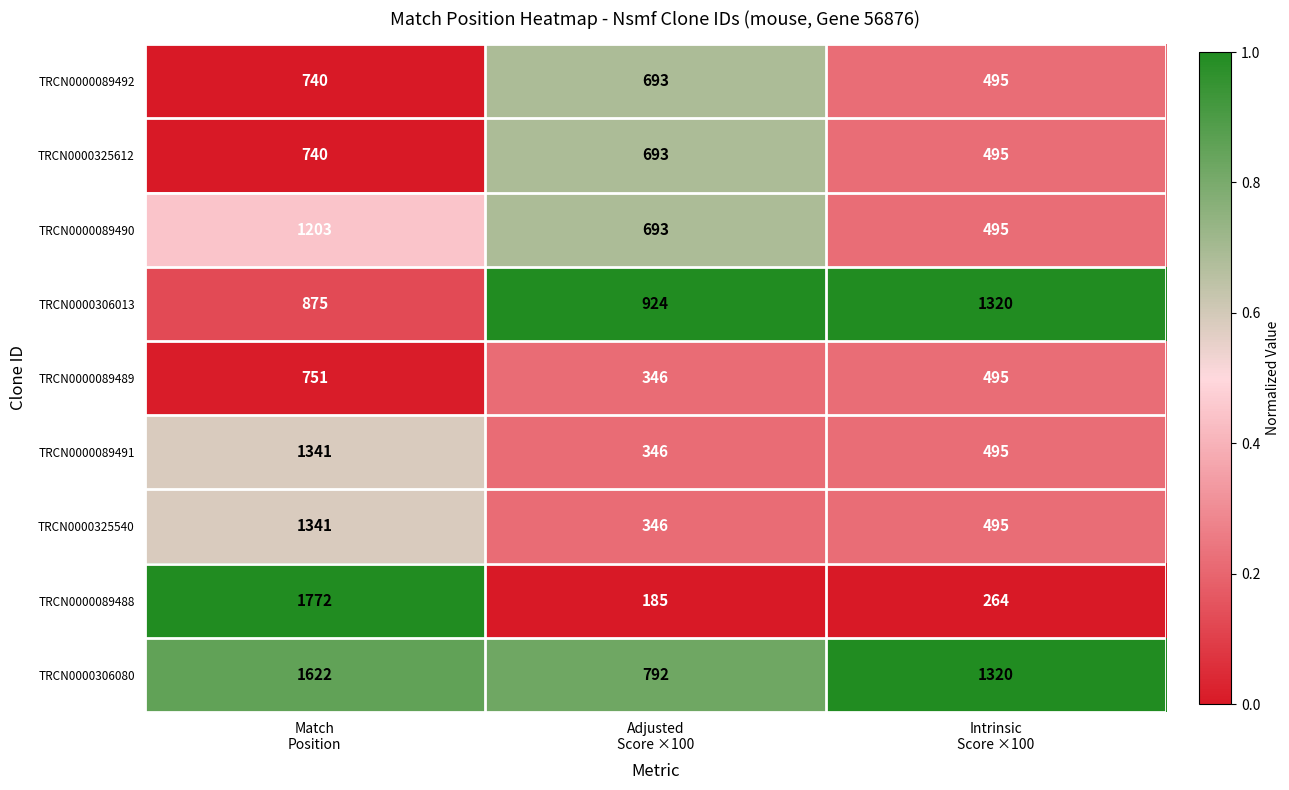

How many TRCN0000089492 values are between 495 and 740?

3